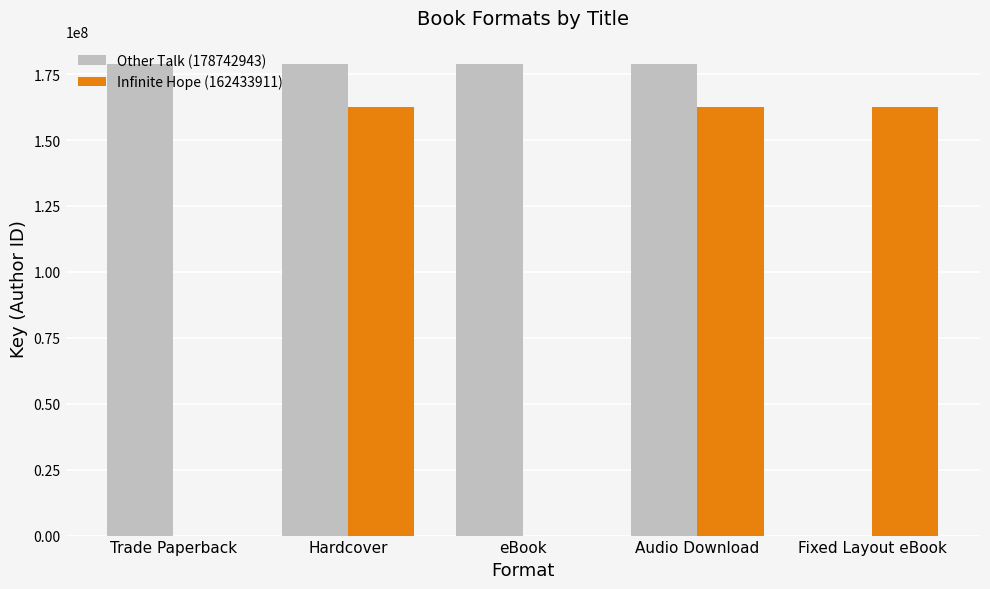

True or false: Infinite Hope (162433911) has a value of 109017556 at eBook.

False